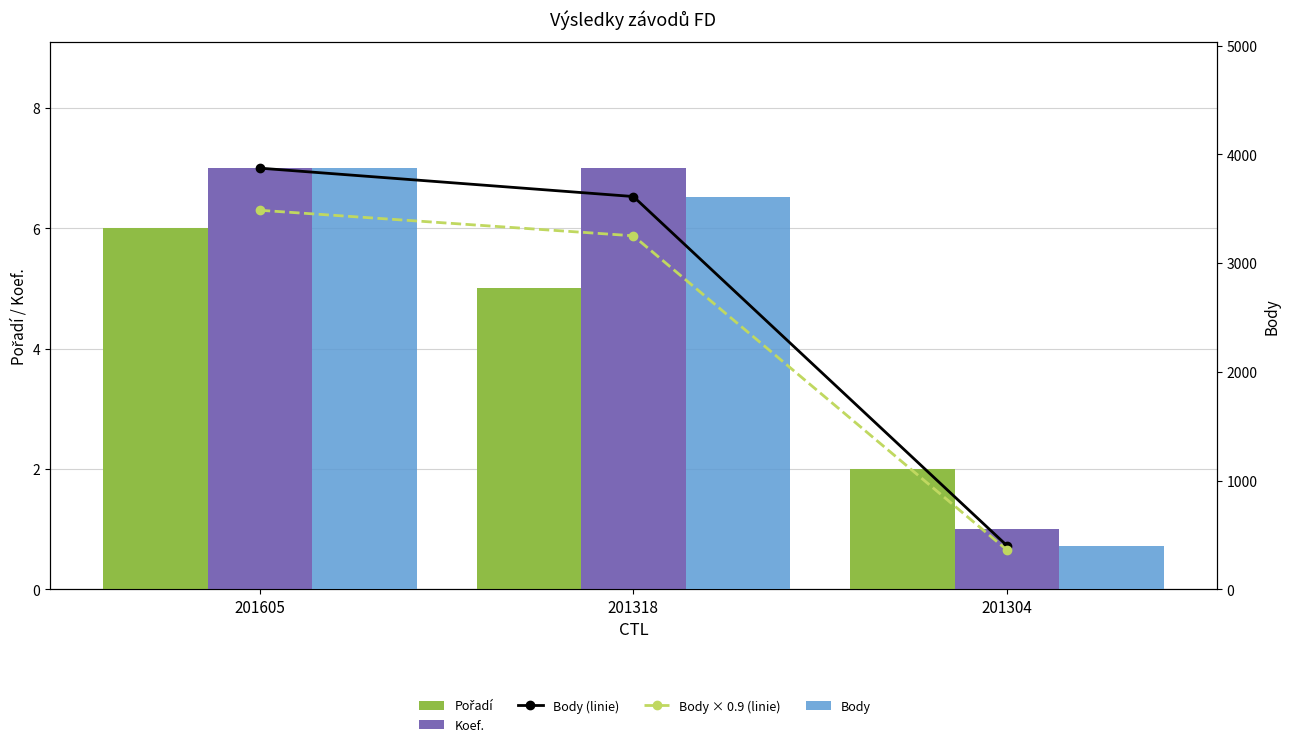

How many values in the Body × 0.9 (linie) series are below 3250?

1